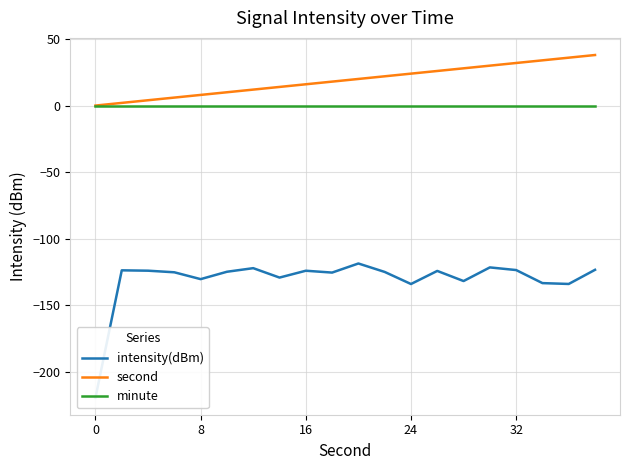

At how many categories does at least one series exceed -104?

20